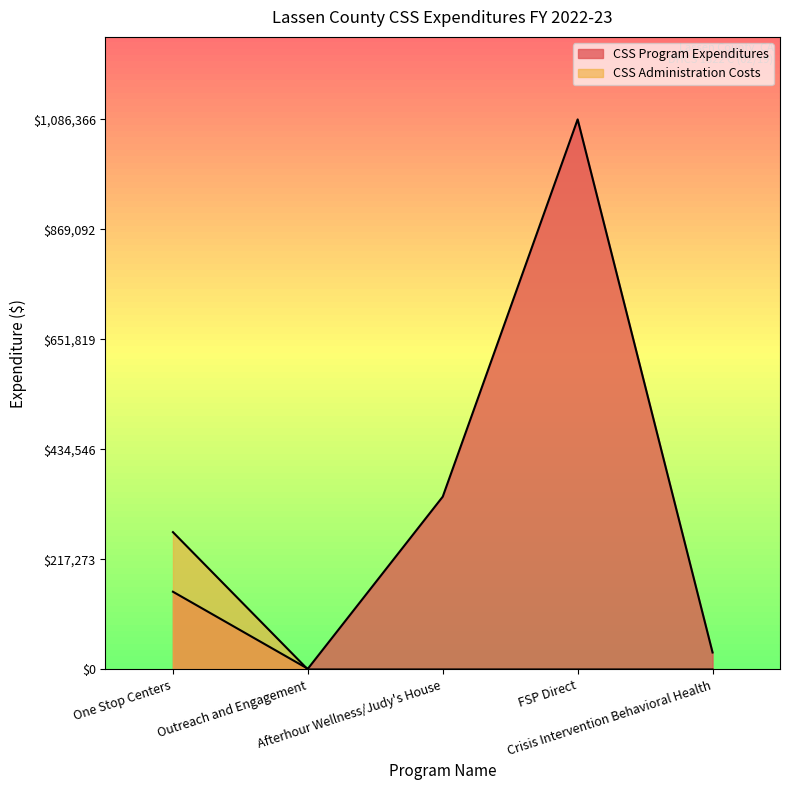

Which series has the largest total across all categories?

CSS Program Expenditures